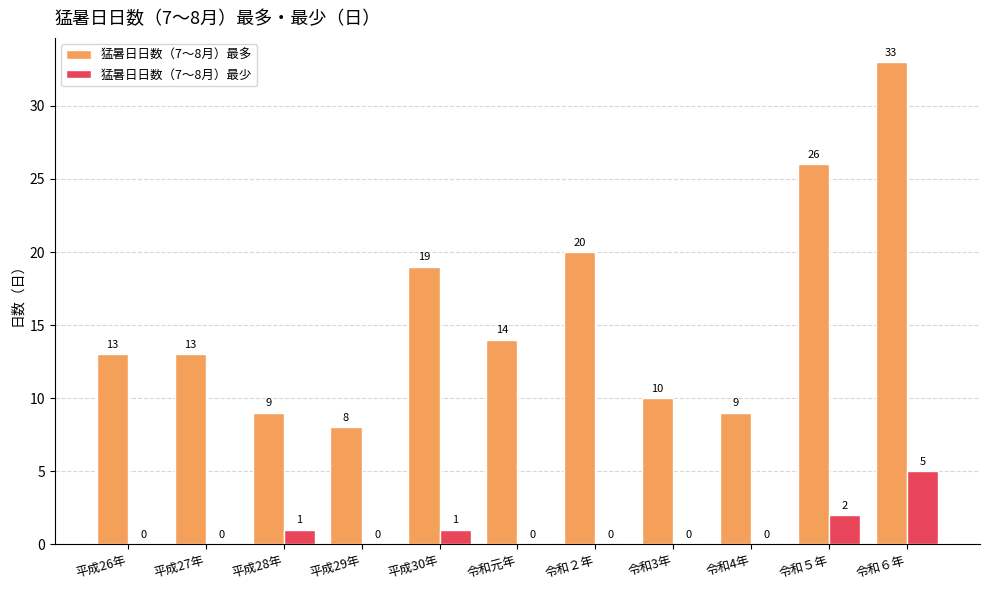

Which series has the largest total across all categories?

猛暑日日数（7～8月）最多